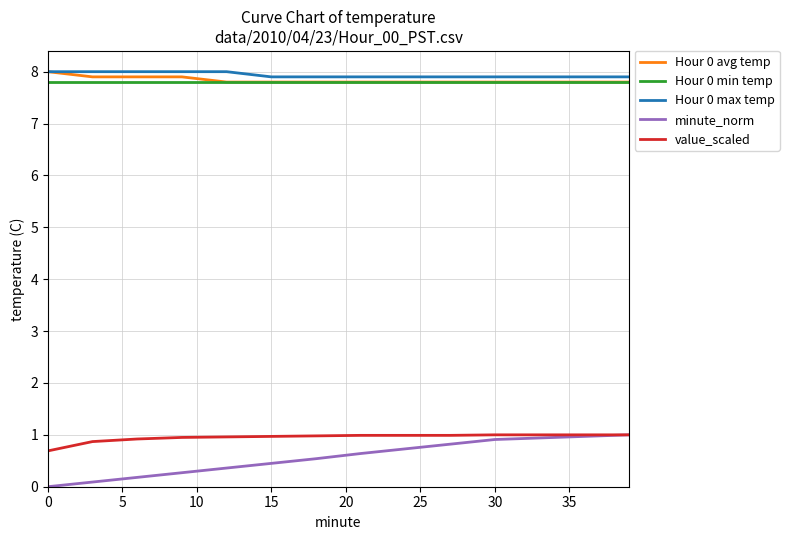

What is the lowest value of the value_scaled series?

0.7